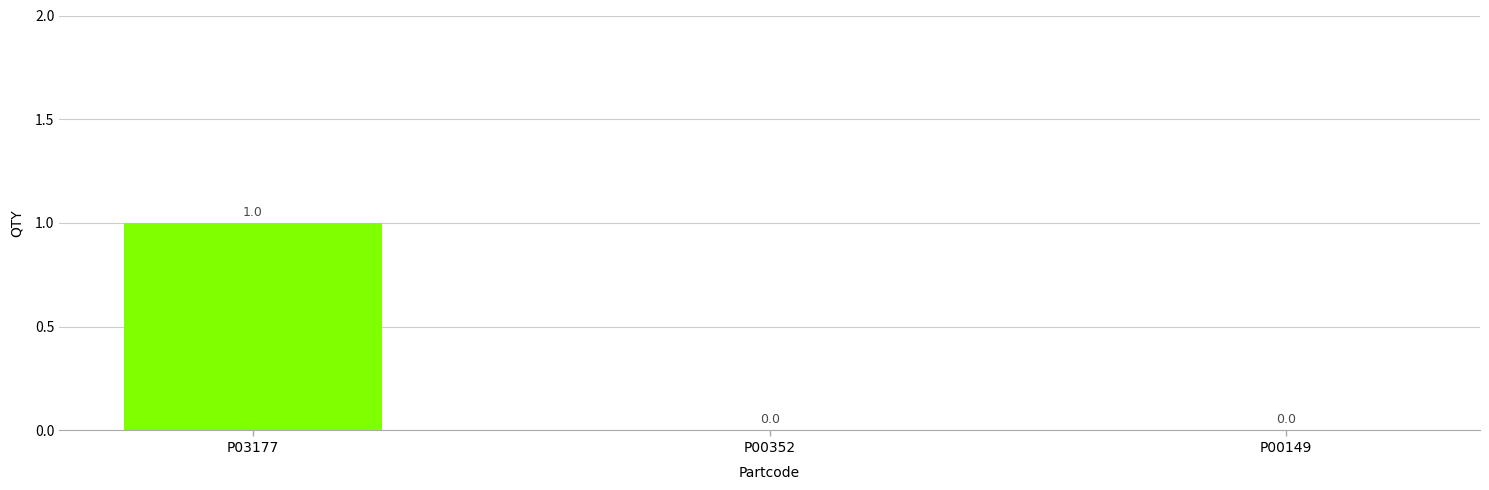

Reading left to right, list all the values displayed in this chart.

P03177=1	P00352=0	P00149=0